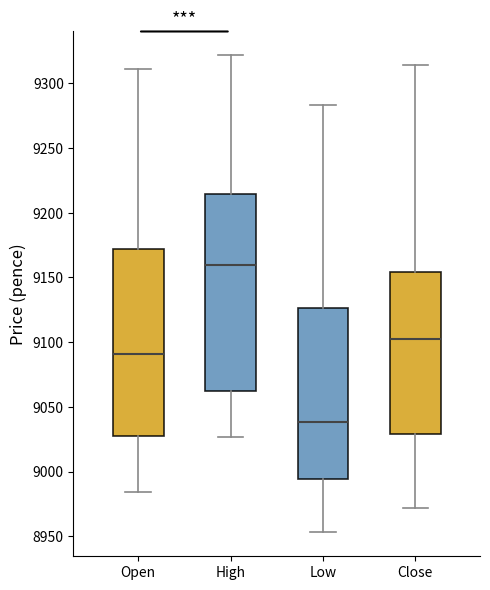

Where is the lower edge of the box for Open on the y-axis? The values are not printed on the chart, so give them approximately, as read against the axis.

9025